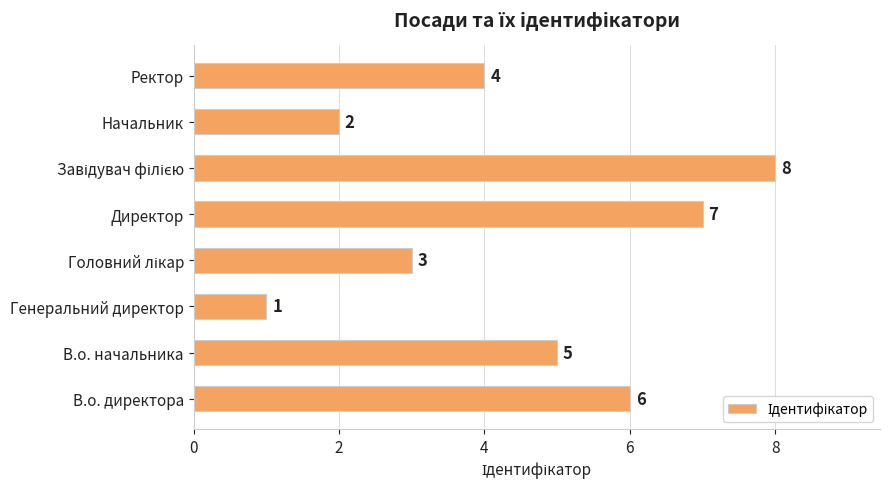

Reading top to bottom, extract all data points from this chart.

4	2	8	7	3	1	5	6